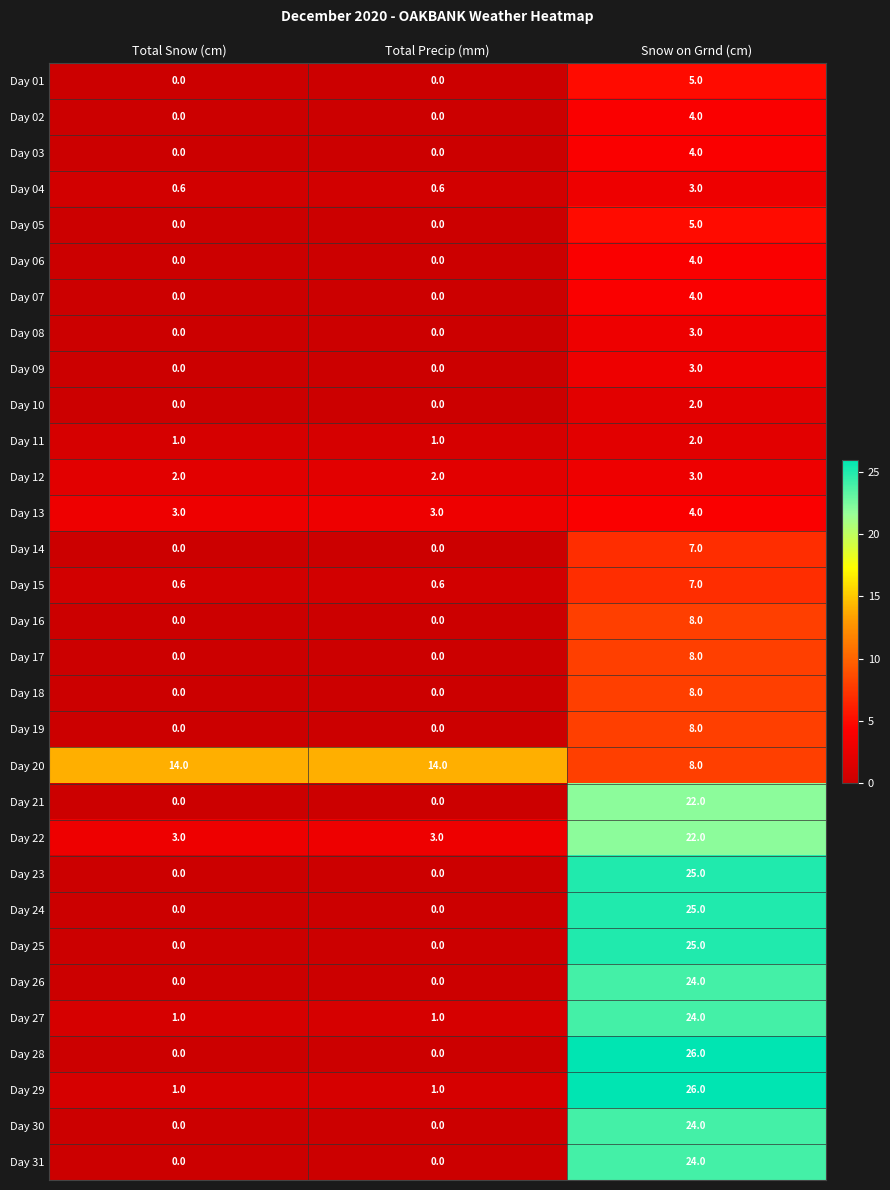

What is the difference between the maximum and second lowest values in the Day 09 series?

3.0